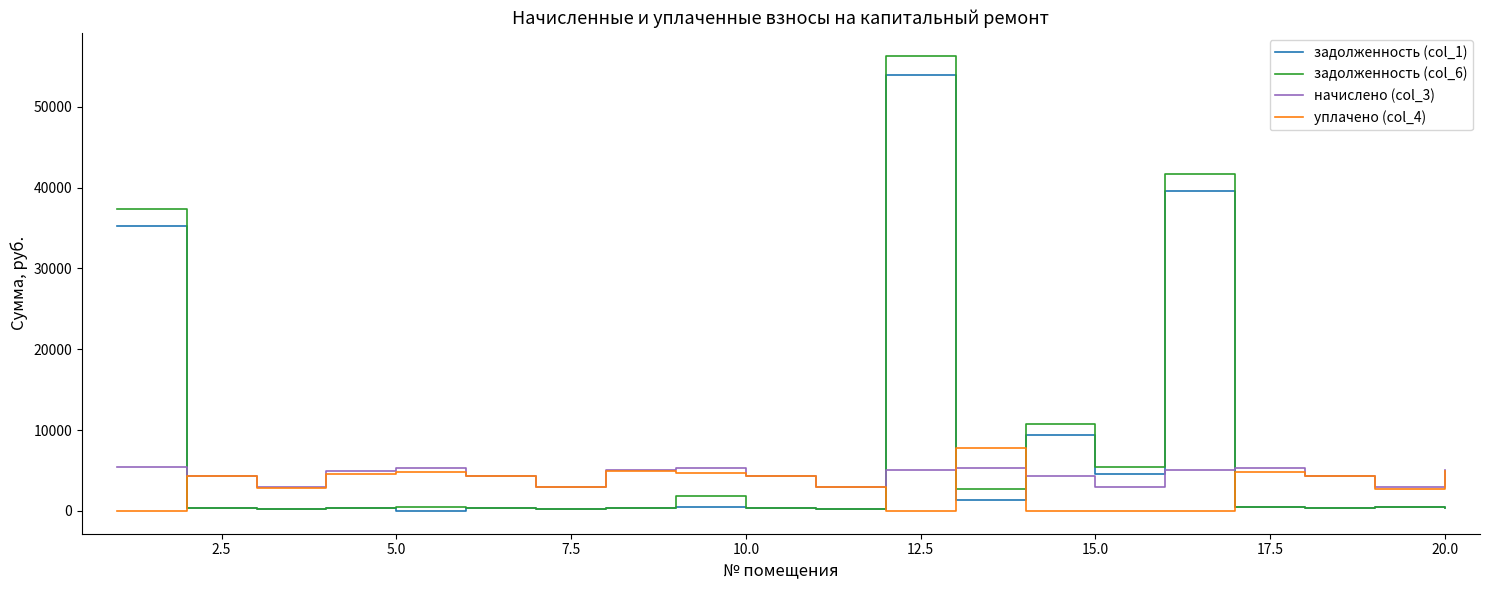

Which series has the largest total across all categories?

задолженность (col_6)